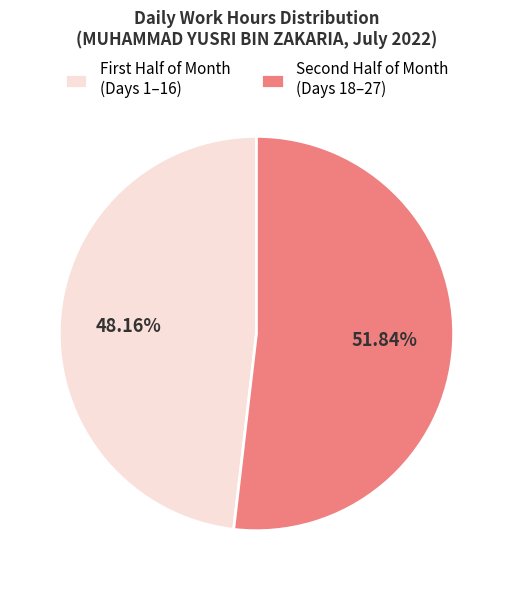

What is the smallest slice in the pie chart?

First Half of Month (Days 1–16)